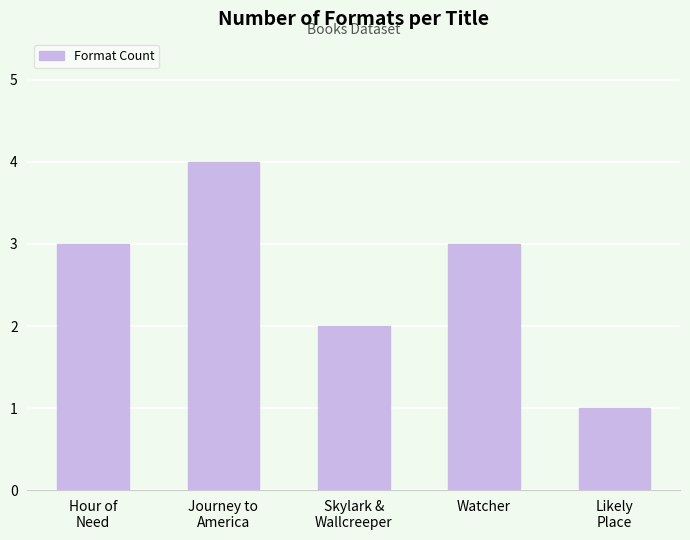

Reading left to right, extract all data points from this chart.

Hour of
Need=3	Journey to
America=4	Skylark &
Wallcreeper=2	Watcher=3	Likely
Place=1